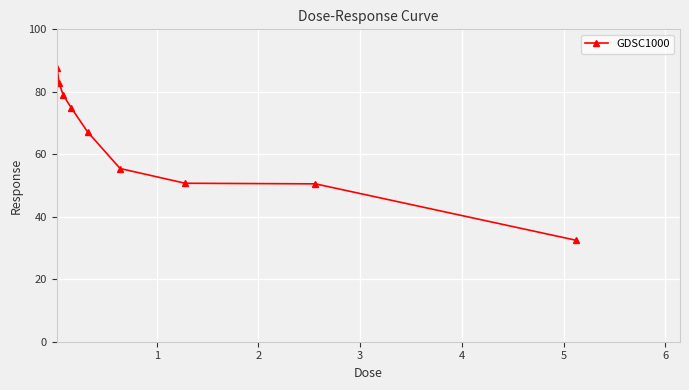

How many values are below 67?

4